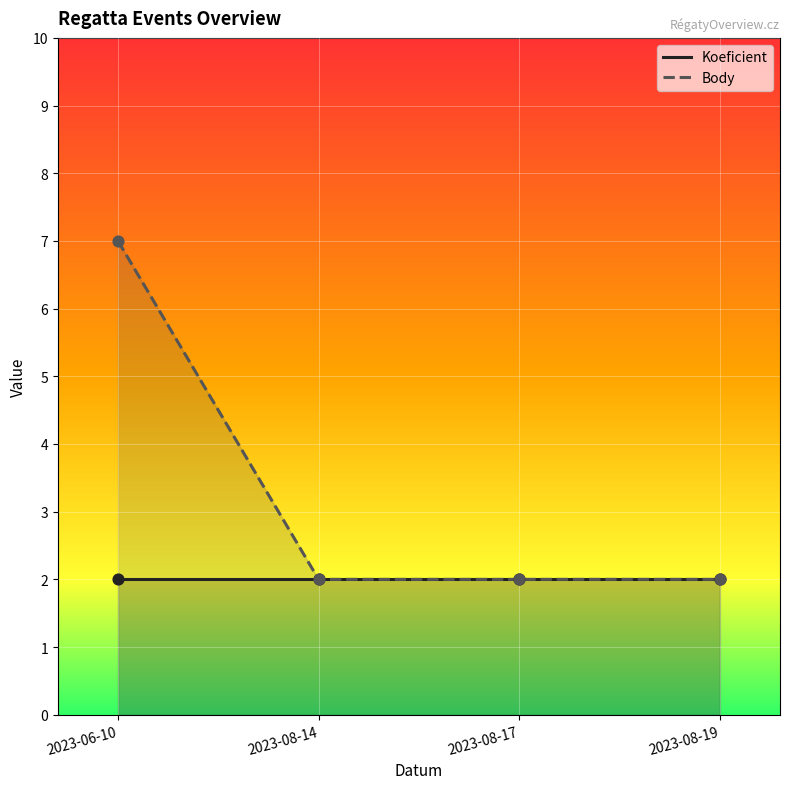

What are all the series names shown in the legend?

Koeficient, Body